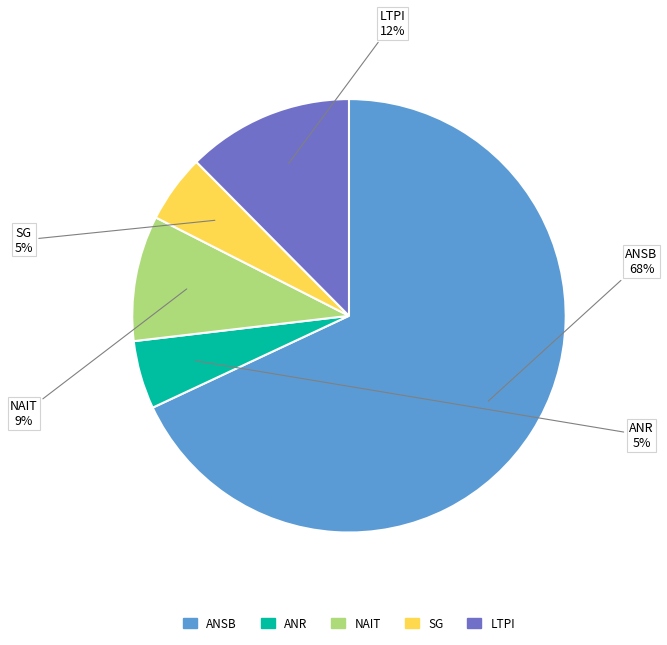

To the nearest percent, what is the average slice percentage?

20%